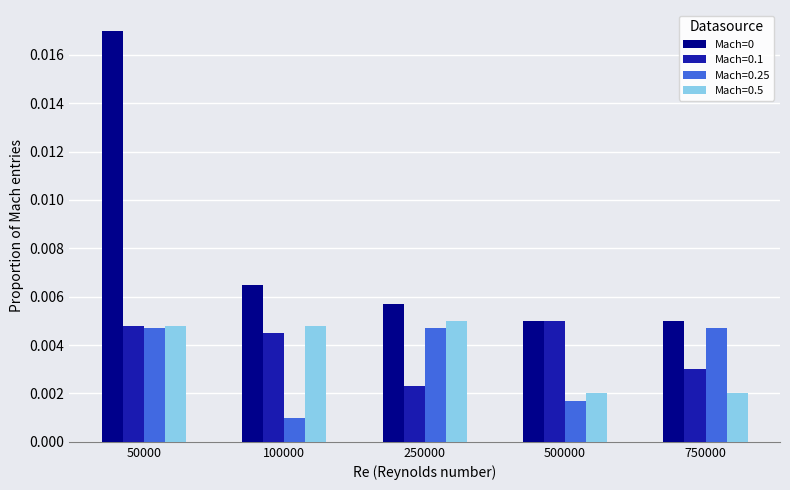

Is the value of Mach=0 at 500000 greater than the value of Mach=0.25 at 100000?

Yes